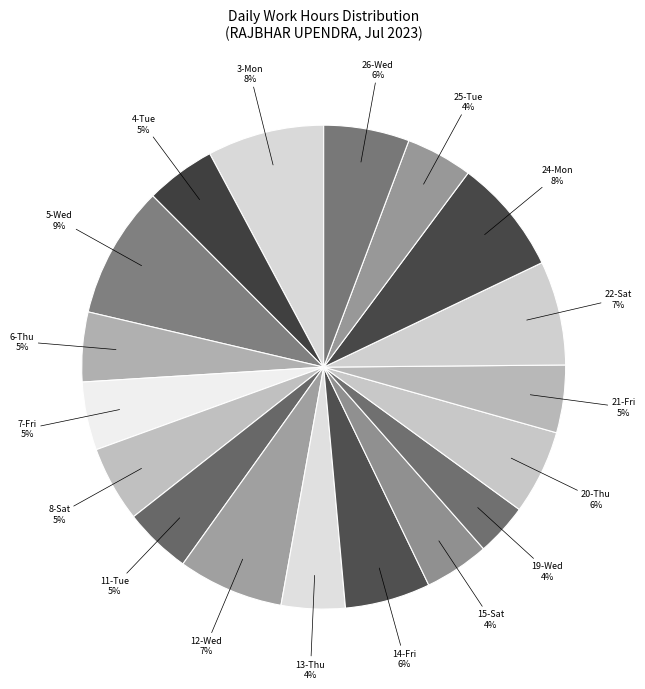

Between 14-Fri and 24-Mon, which is larger?

24-Mon